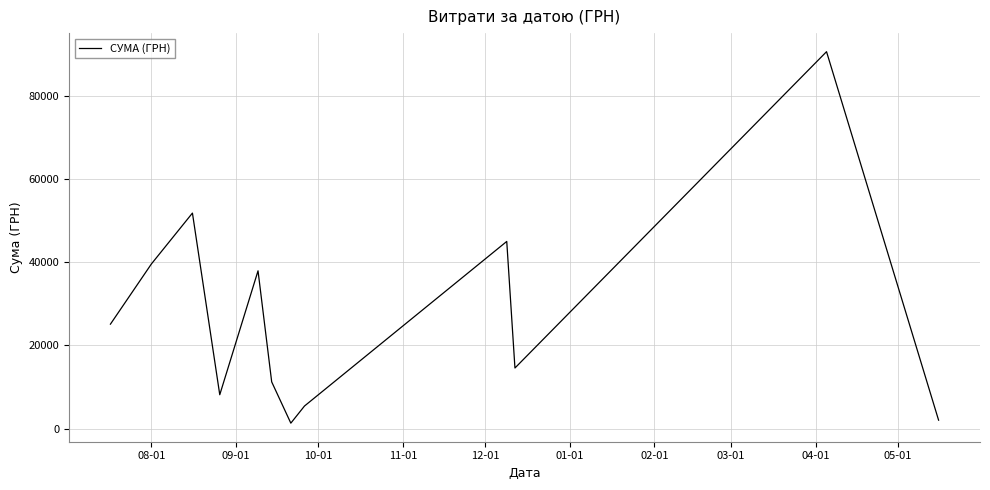

What is the maximum value shown in the chart?

90526.3